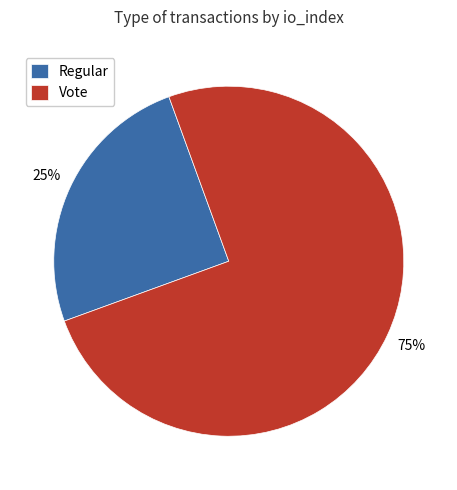

Rank the categories by value from highest to lowest.

Vote, Regular